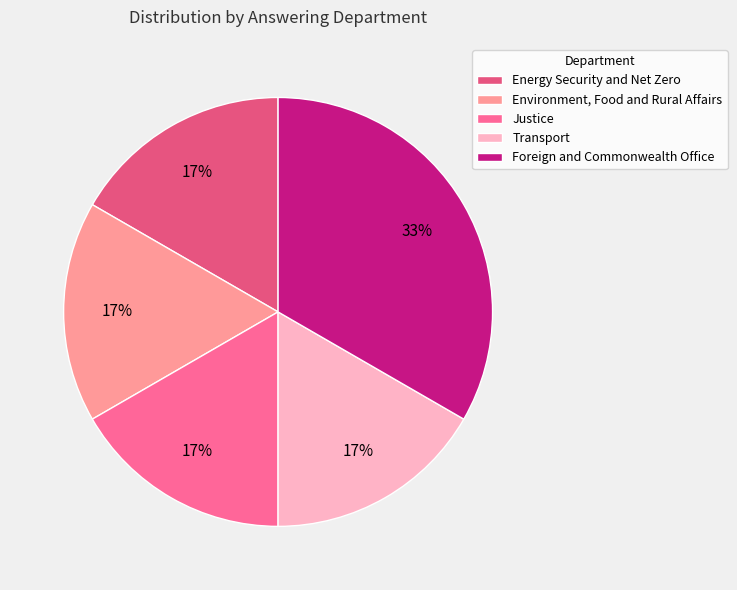

How many slices are in this pie chart?

5